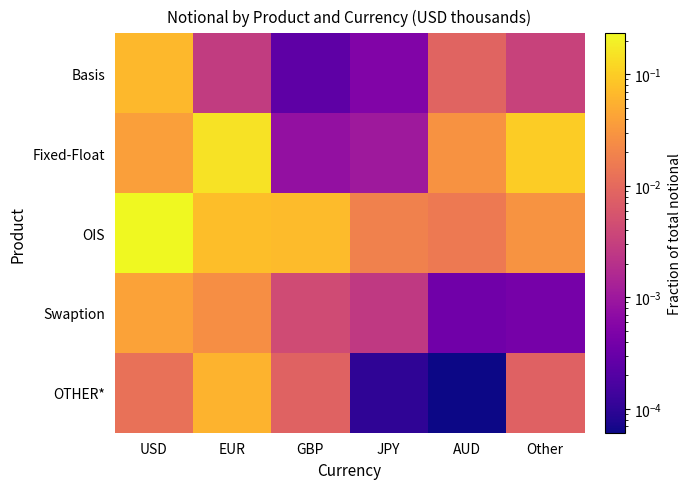

List the series in order of their peak value, lowest first.

Swaption, OTHER*, Basis, Fixed-Float, OIS